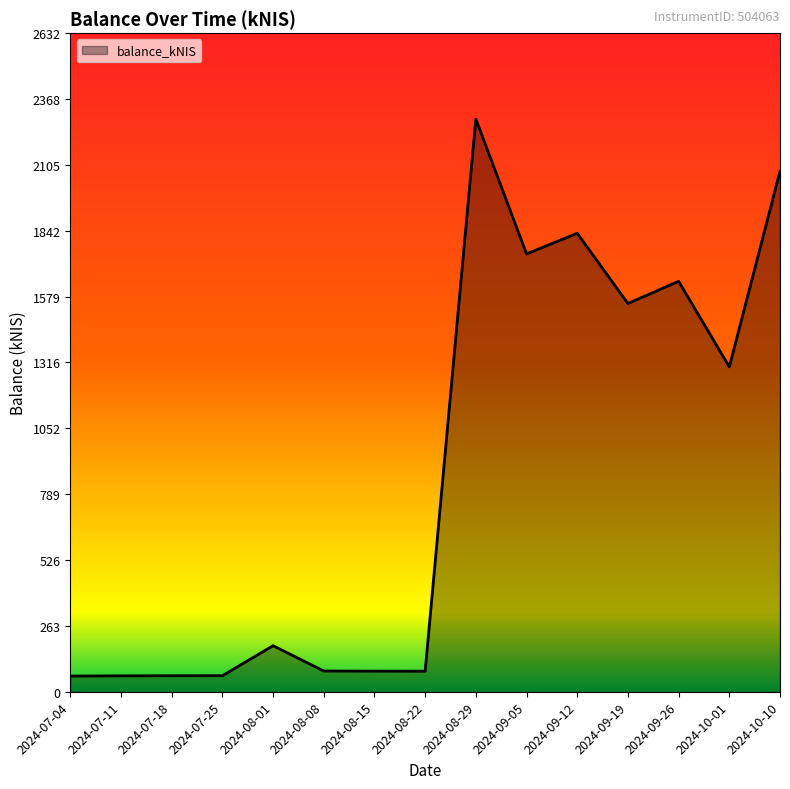

What is the sum of the values at 2024-07-25 and 2024-08-15?

146.6